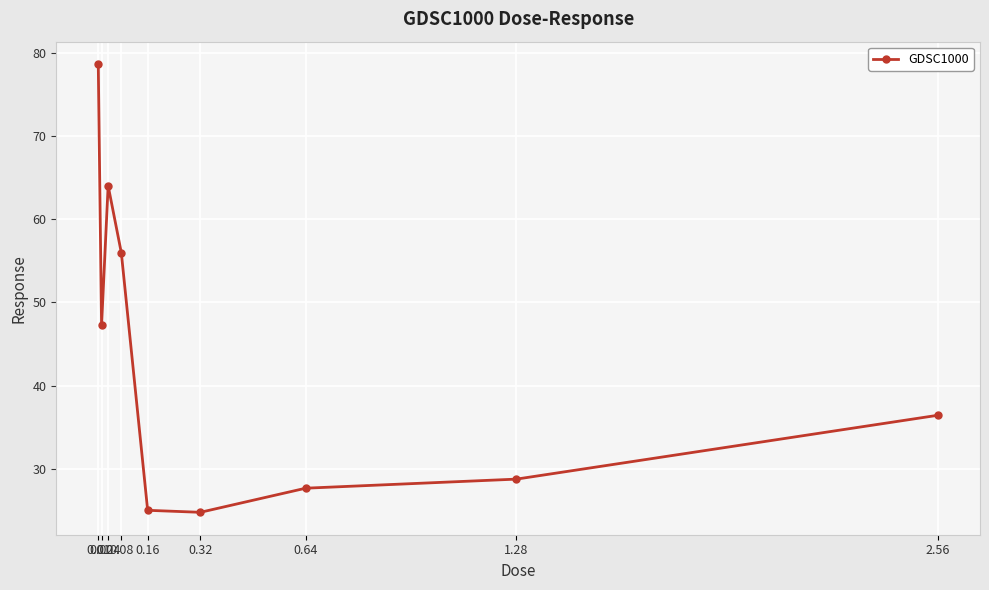

What is the ratio of the value at 0.16 to the value at 0.01?

0.3